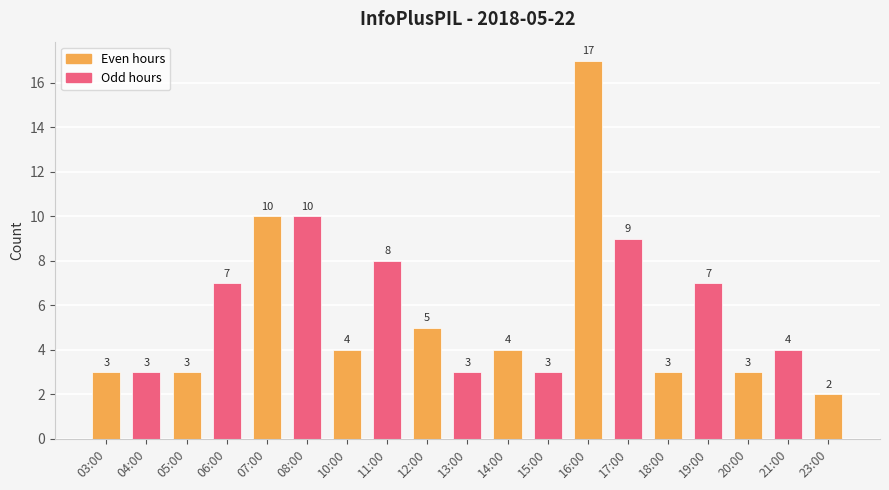

Approximately how many times larger is the value at 21:00 compared to 15:00?

1.3